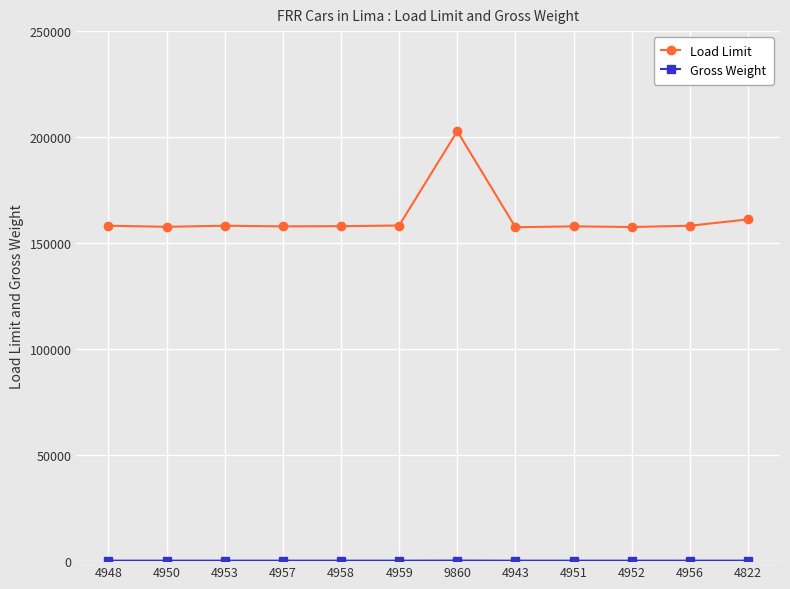

What is the difference between the maximum and second lowest values in the Load Limit series?

45200